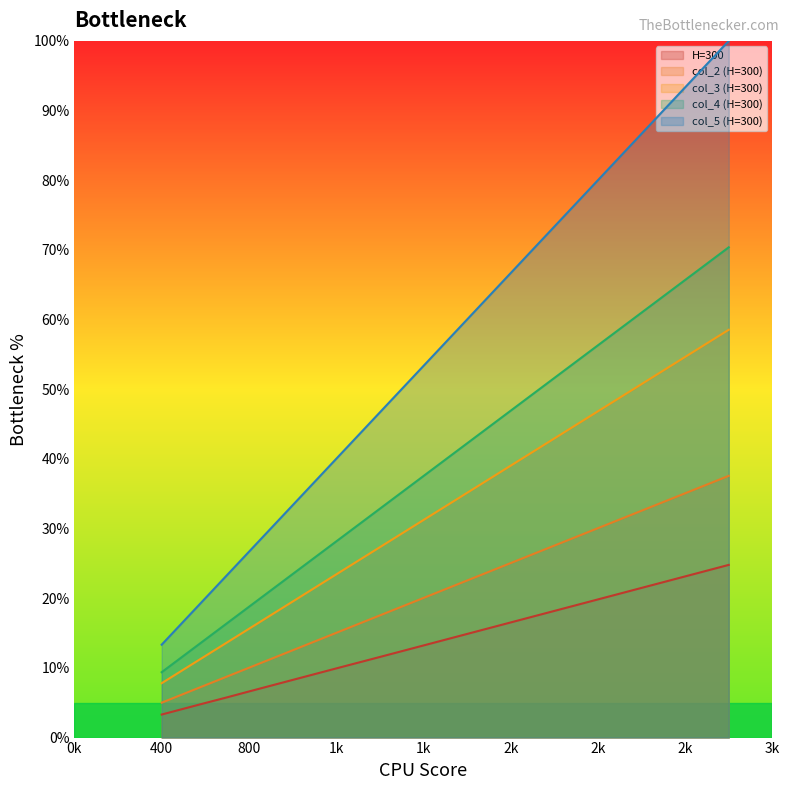

True or false: col_4 (H=300) and col_2 (H=300) cross at least once.

False